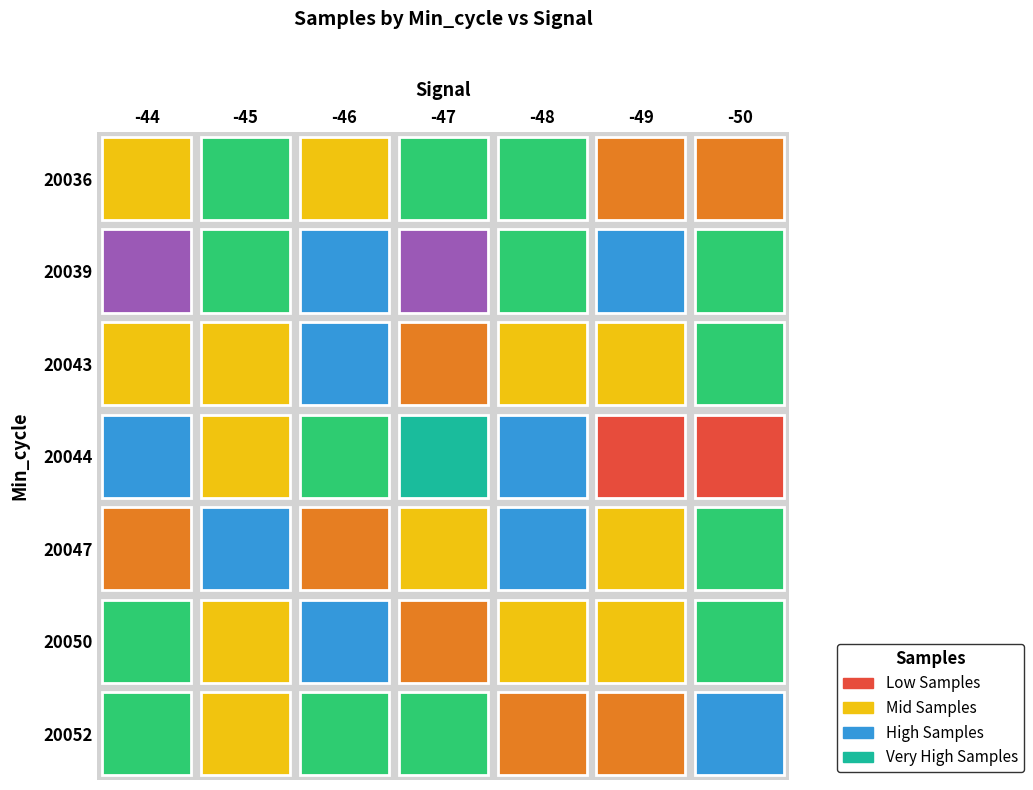

Between Signal_-45 and Signal_-47, which series saw the biggest shift?

20044